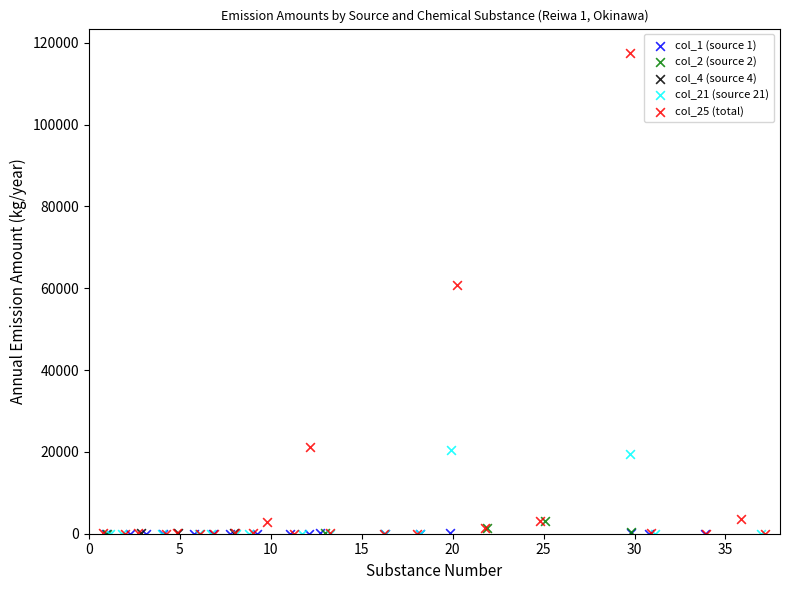

Which series reaches the maximum Y coordinate?

col_25 (total)